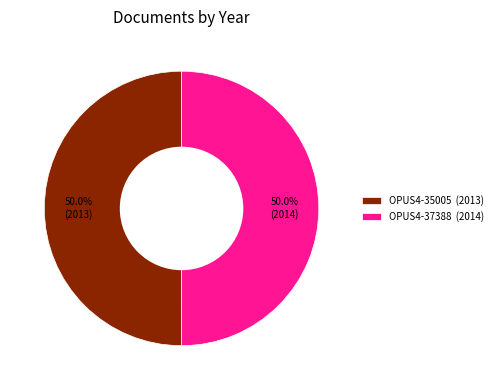

True or false: OPUS4-35005 accounts for 50% of the total.

True